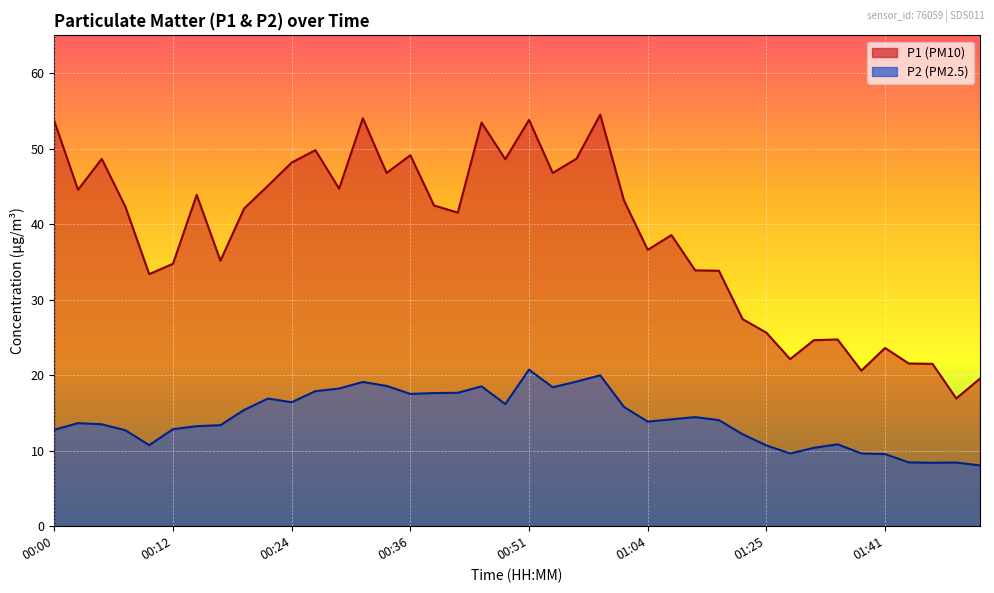

What is the value of the P2 point at the 13th from the left?

18.2